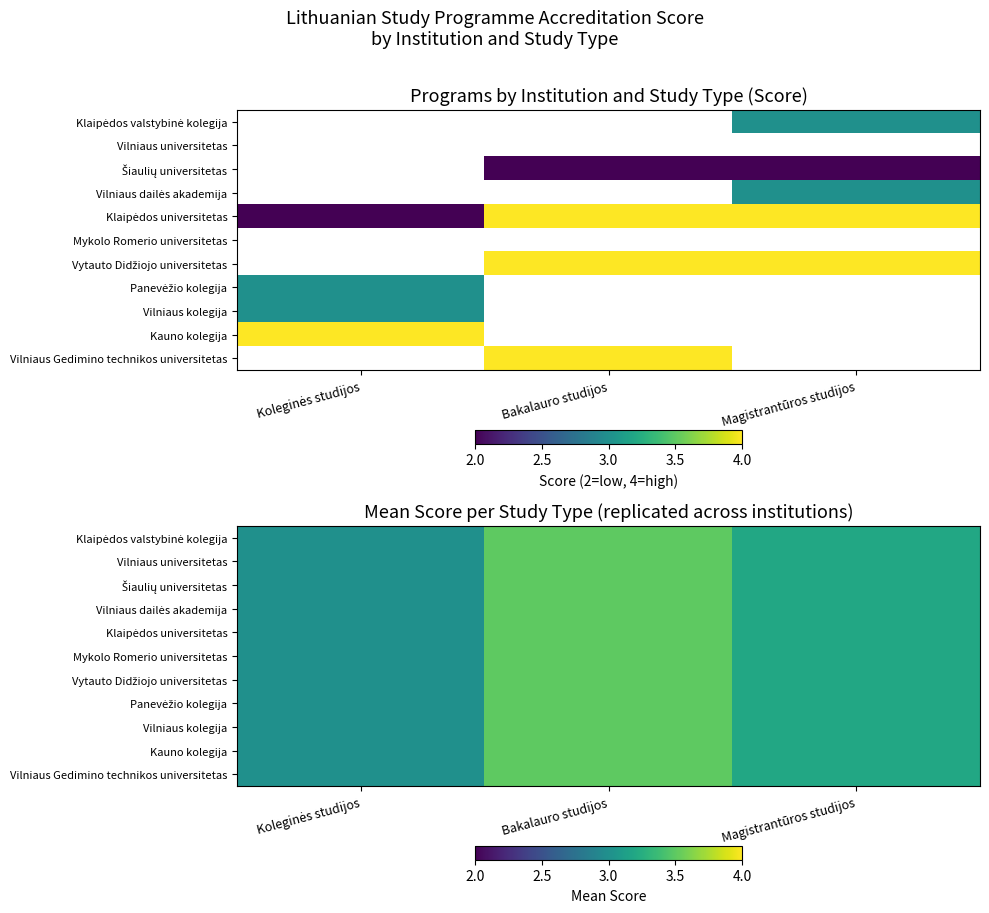

Count the number of categories in the chart.

3